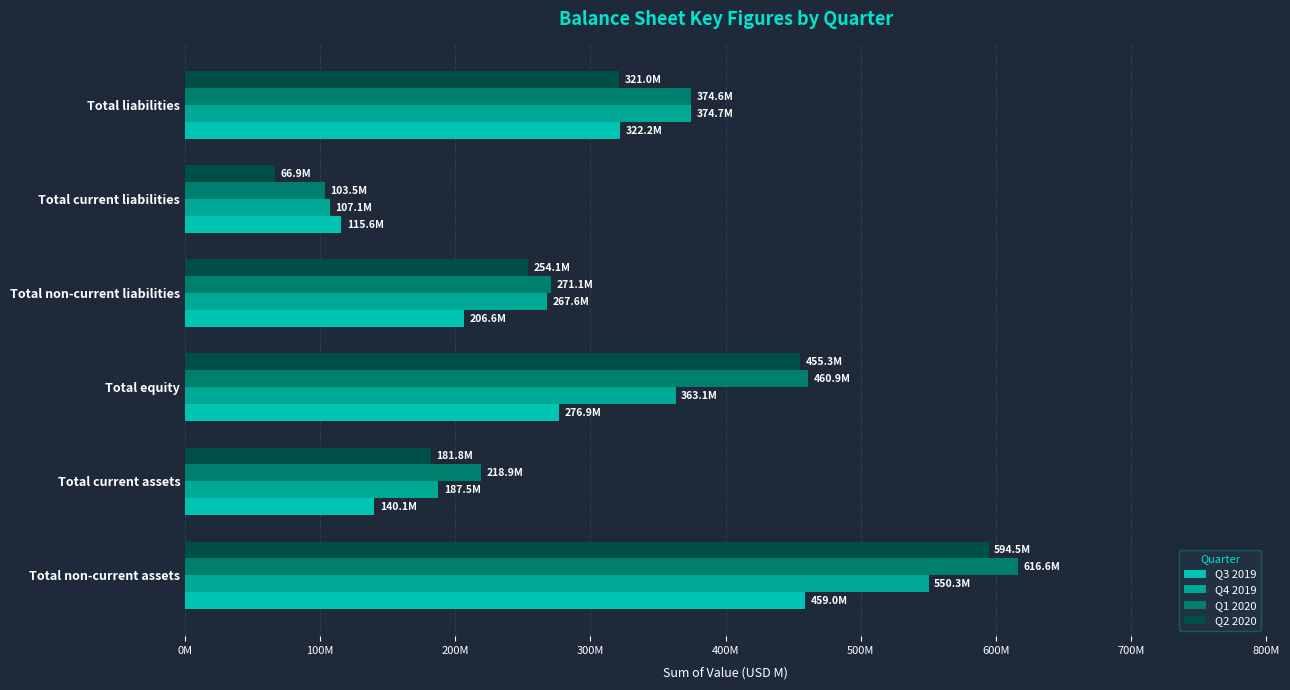

At which category is the sum across all series the highest?

Total non-current assets